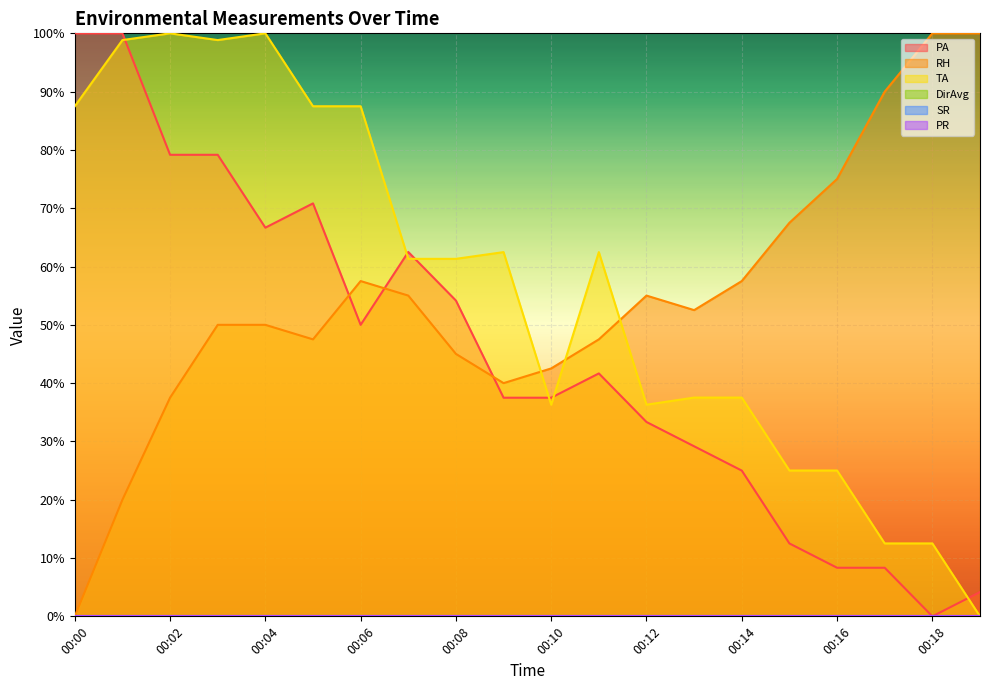

True or false: TA and RH cross at least once.

True